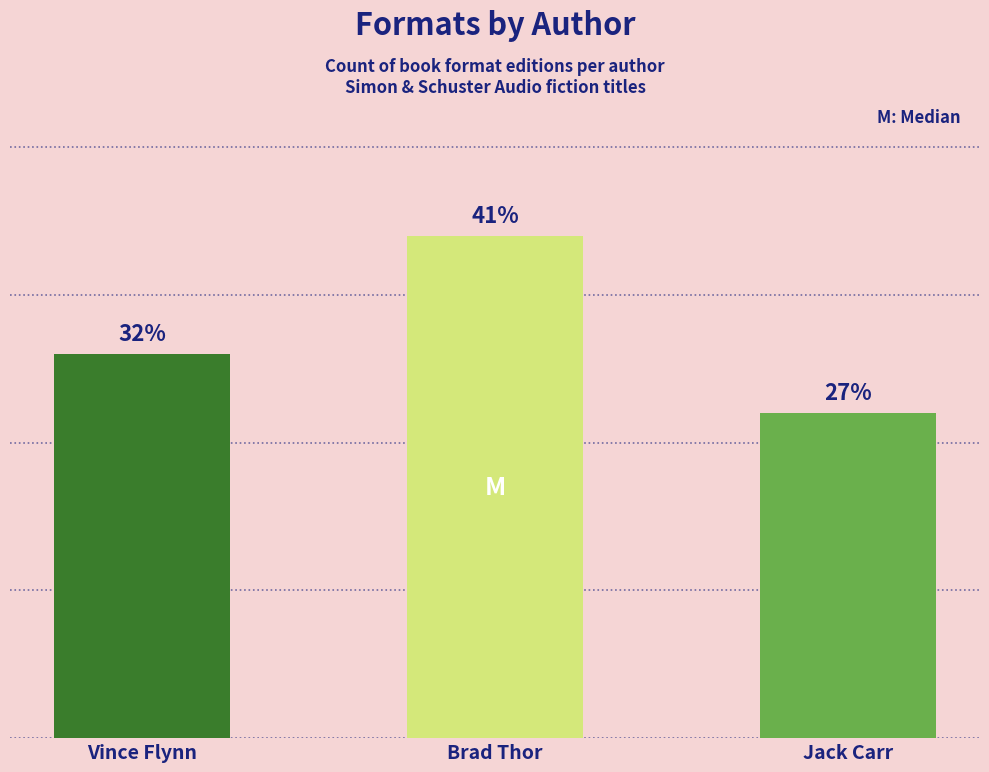

Which category has the highest value across all series?

Brad Thor